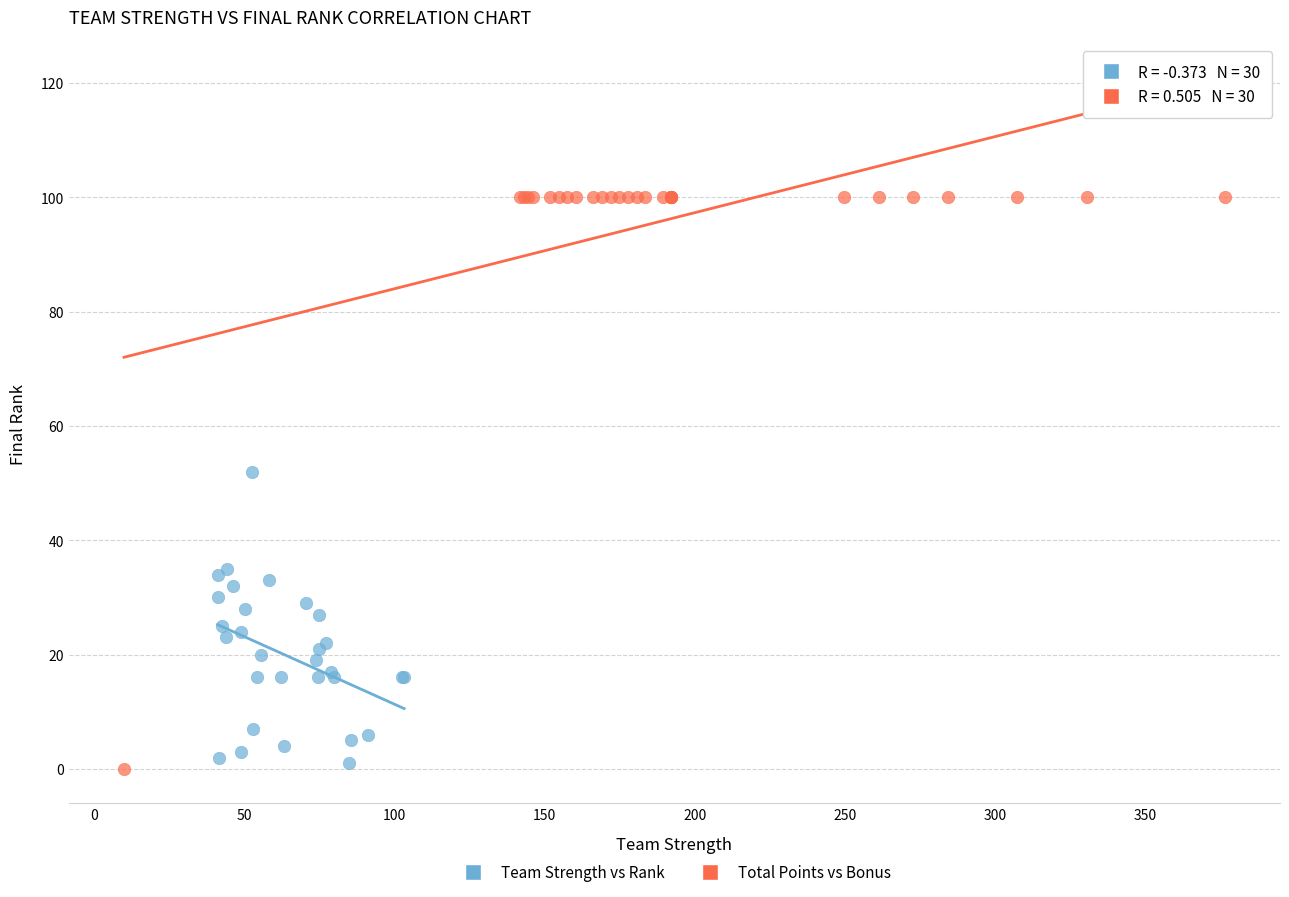

What are all the series names shown in the legend?

Team Strength vs Rank, Total Points vs Bonus